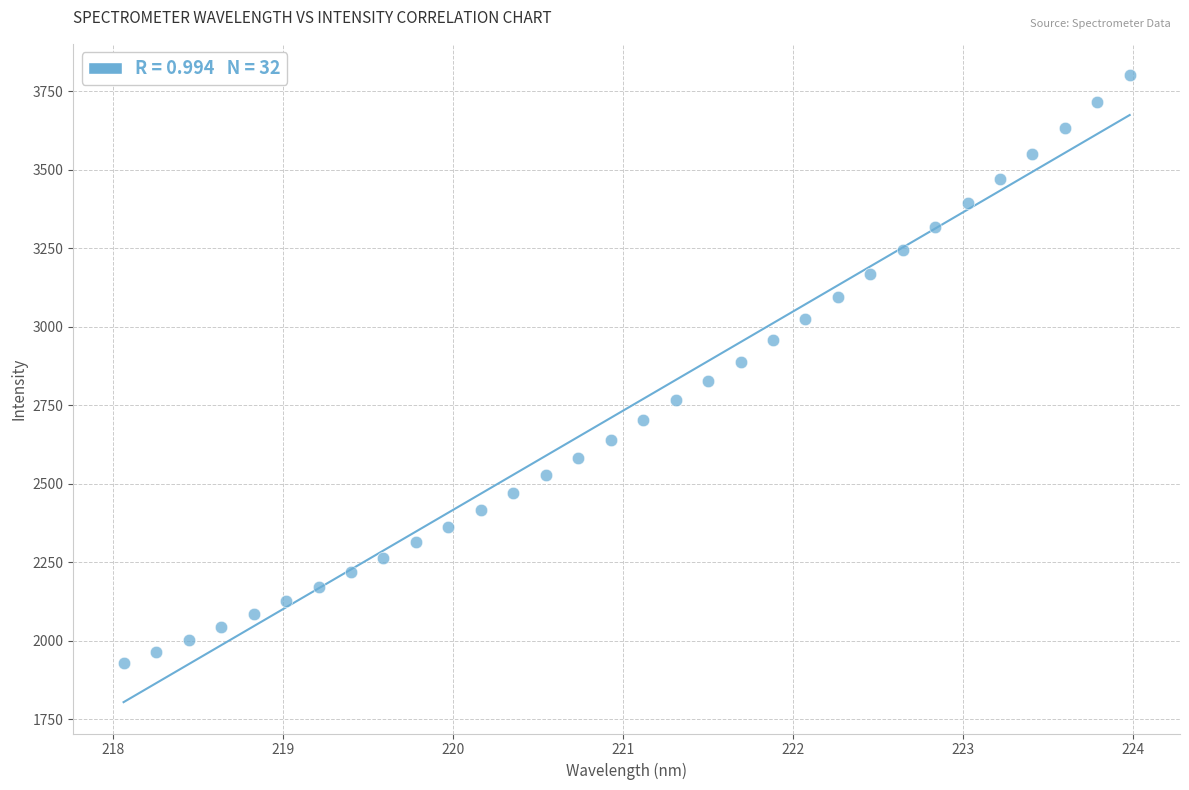

What is the range of Y values (max minus min)?

1873.6